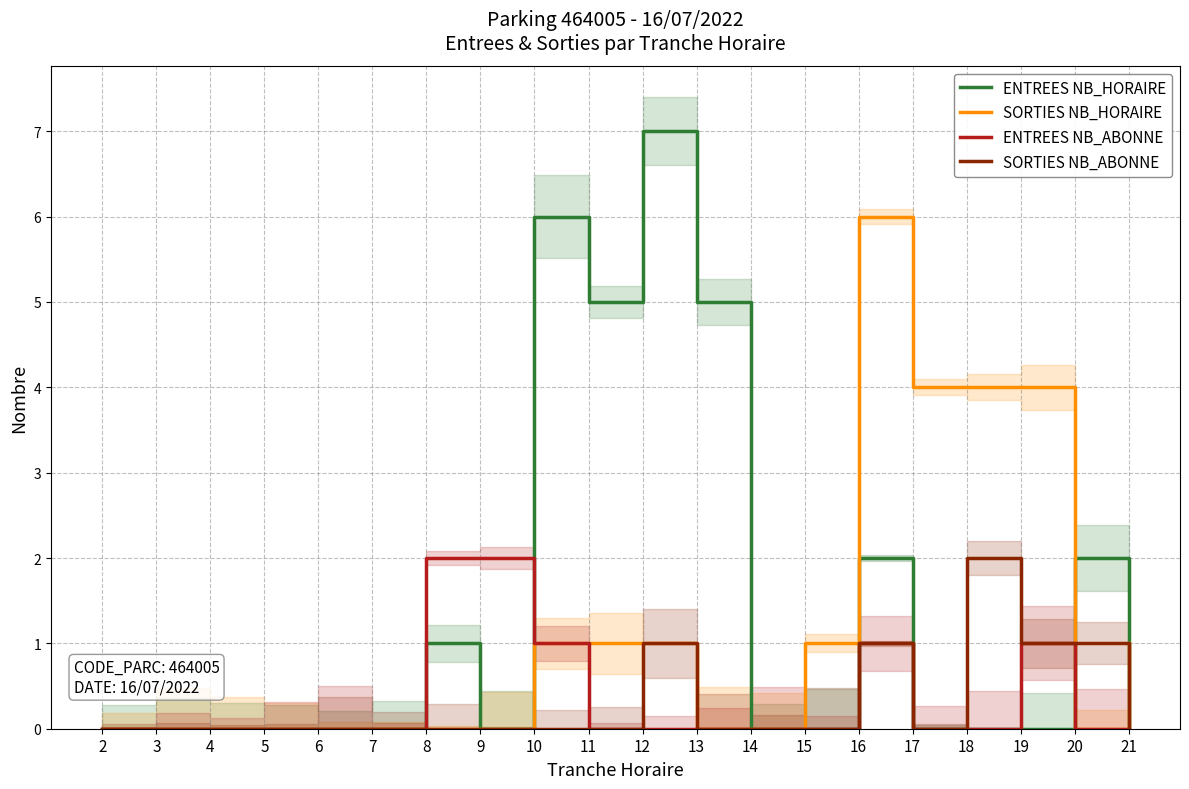

Which category has the highest value across all series?

12